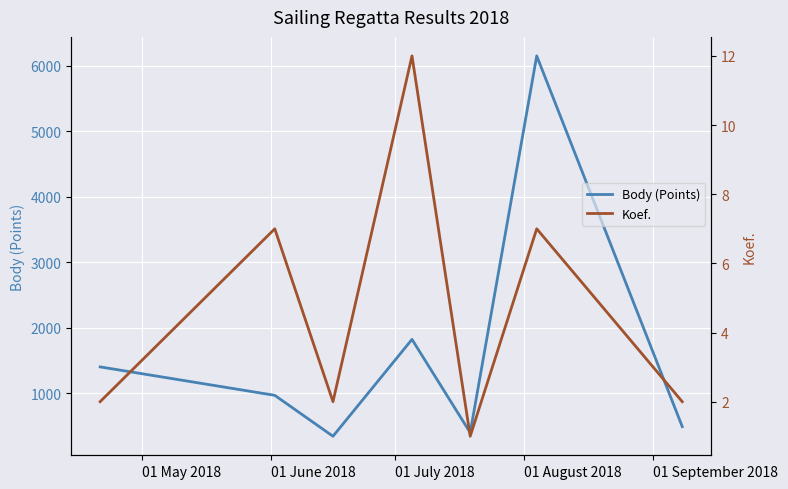

At which category does Koef. reach its first local peak?

01 June 2018